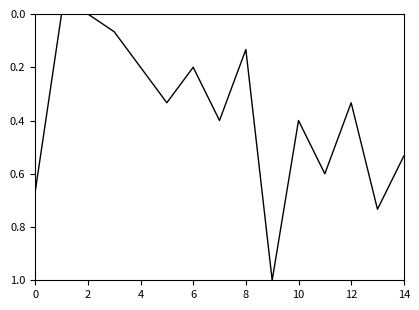

Is this an area chart (filled region under the line)?

No